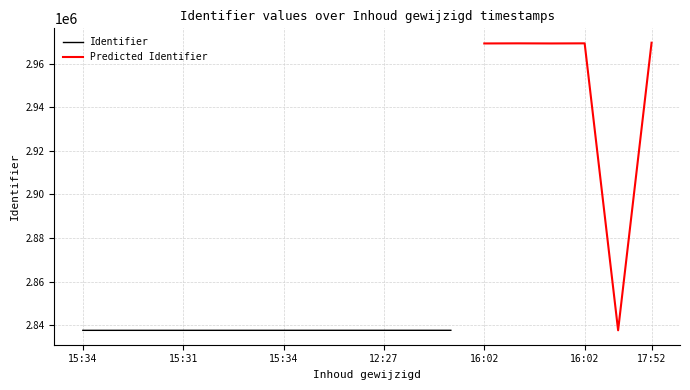

Reading left to right, what are all the values shown in this chart?

2017-01-29 15:34:03=2837624	2017-01-29 14:47:57=2837625	2017-01-29 15:34:03=2837627	2017-01-29 15:31:38=2837629	2017-01-29 15:36:27=2837631	2017-01-29 14:46:58=2837632	2017-01-29 15:34:41=2837634	2017-01-29 15:36:27=2837636	2017-01-29 15:35:24=2837638	2017-01-29 12:27:58=2837639	2017-01-29 15:35:24=2837641	2017-01-29 14:06:55=2837643	2017-01-29 16:02:36=2969254	2017-01-29 16:02:36=2969303	2017-01-29 16:02:36=2969256	2017-01-29 16:02:36=2969305	2017-01-29 17:52:45=2837645	2017-01-29 17:52:45=2969593